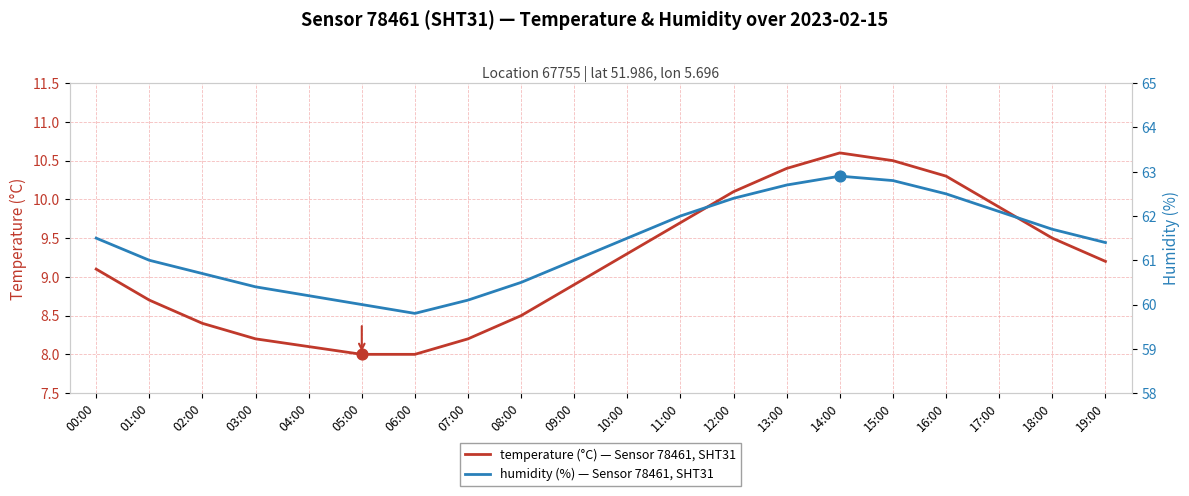

Which series has the largest total across all categories?

humidity